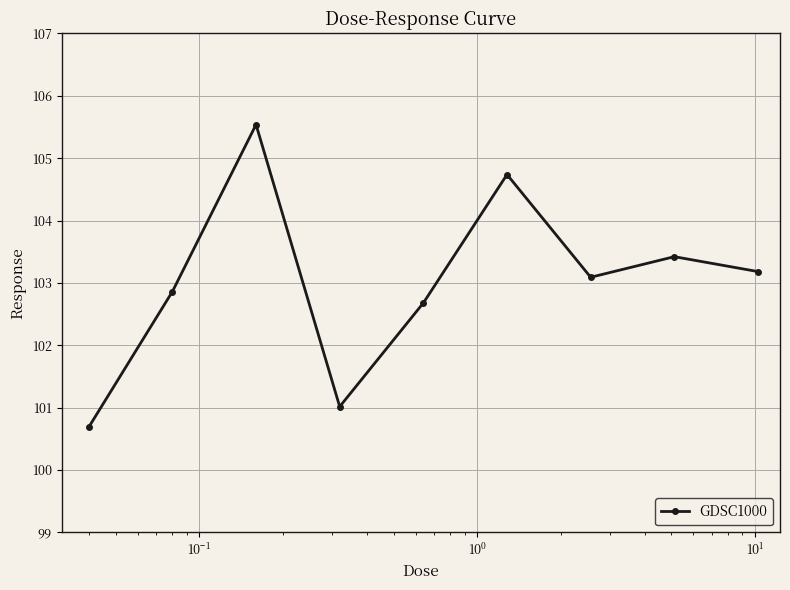

What is the average value?

103.0